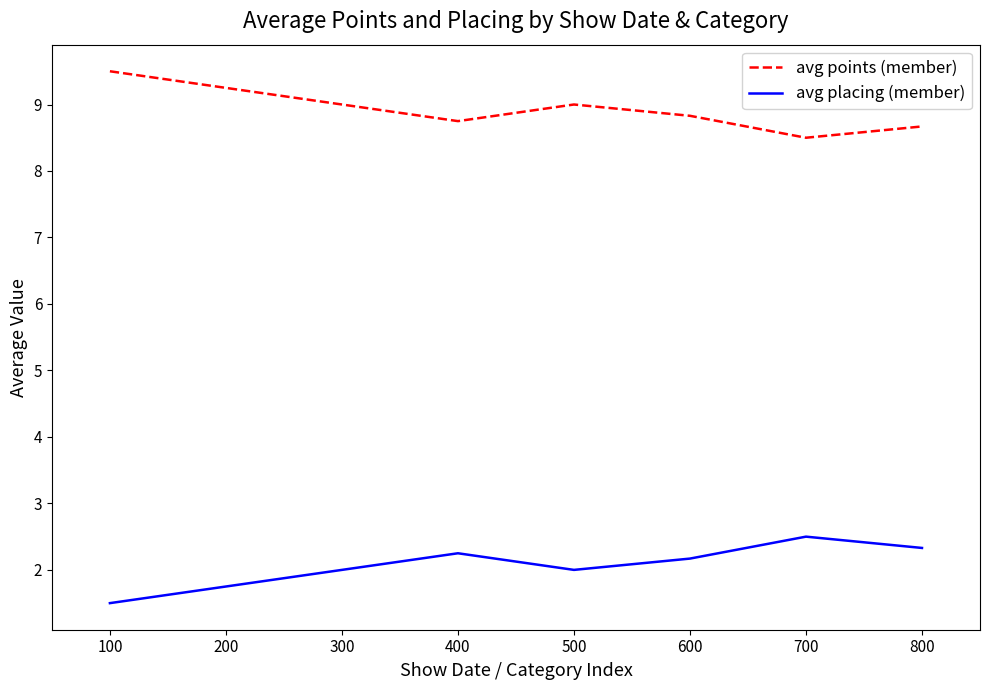

True or false: avg points (member) has a value of 4.8 at 600.

False